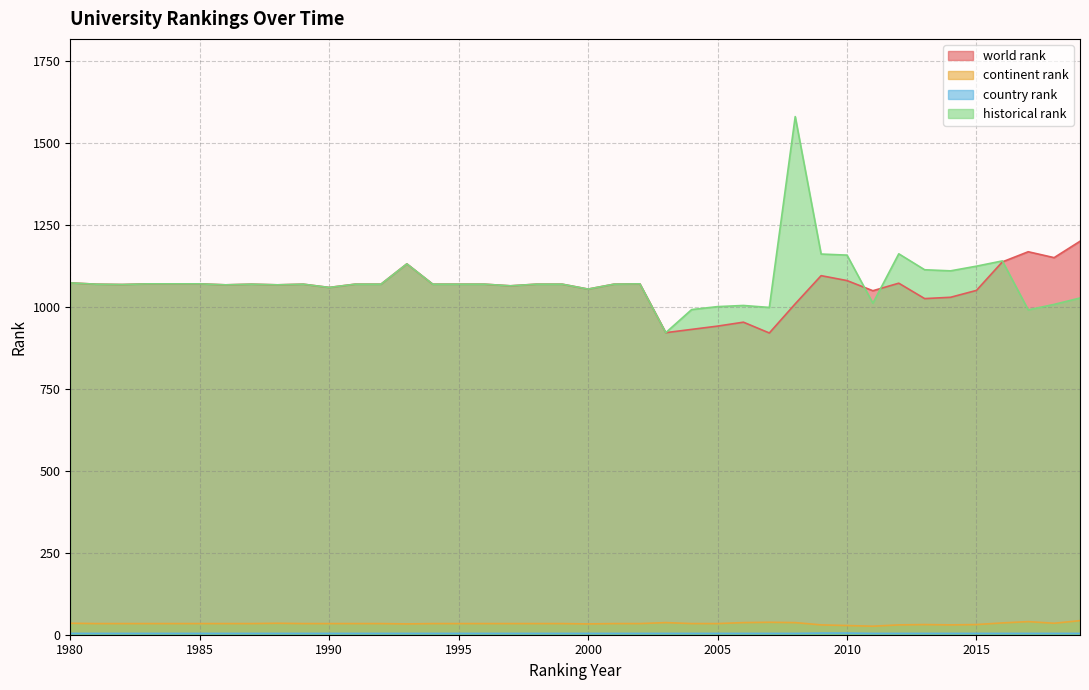

Does the chart display data point markers on the line(s)?

No